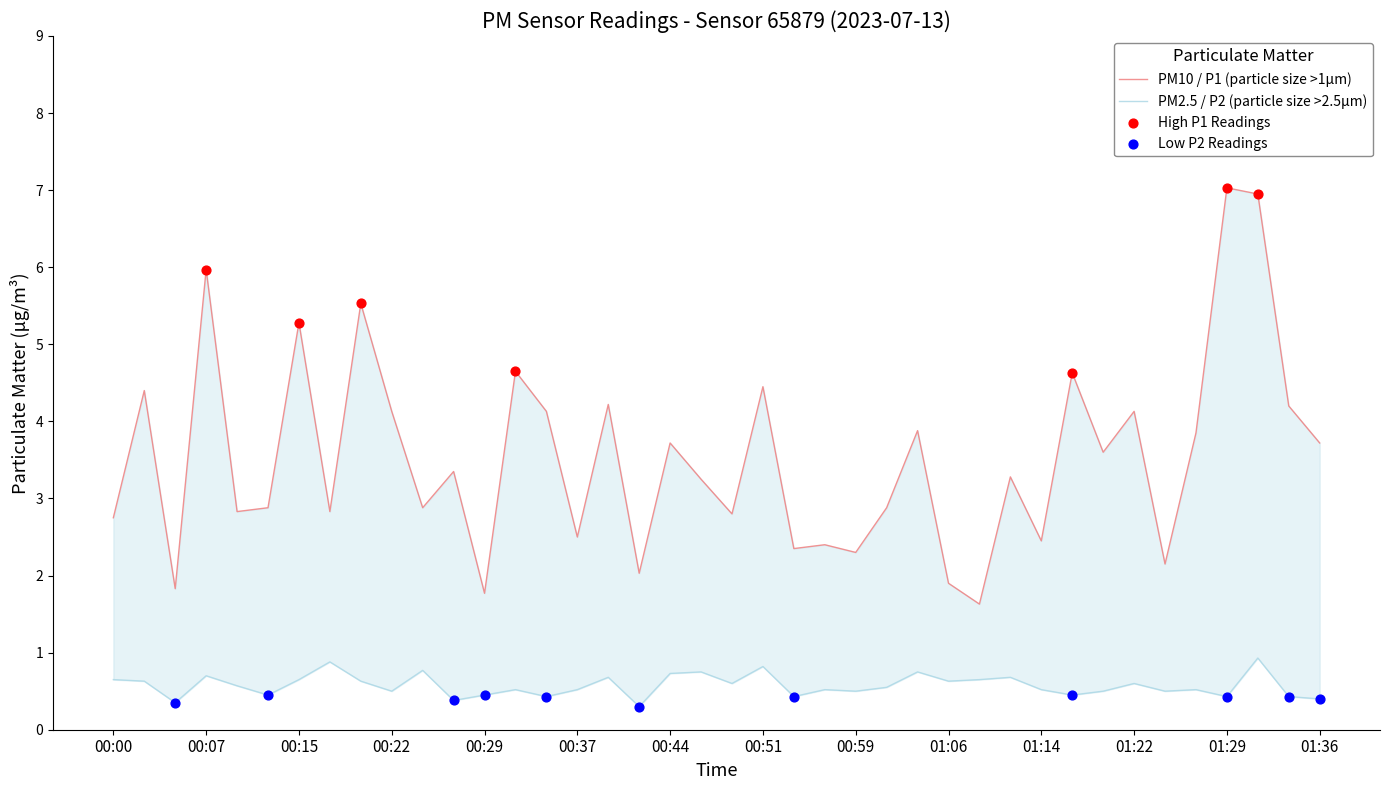

Which series has the largest Y range (max minus min)?

P1